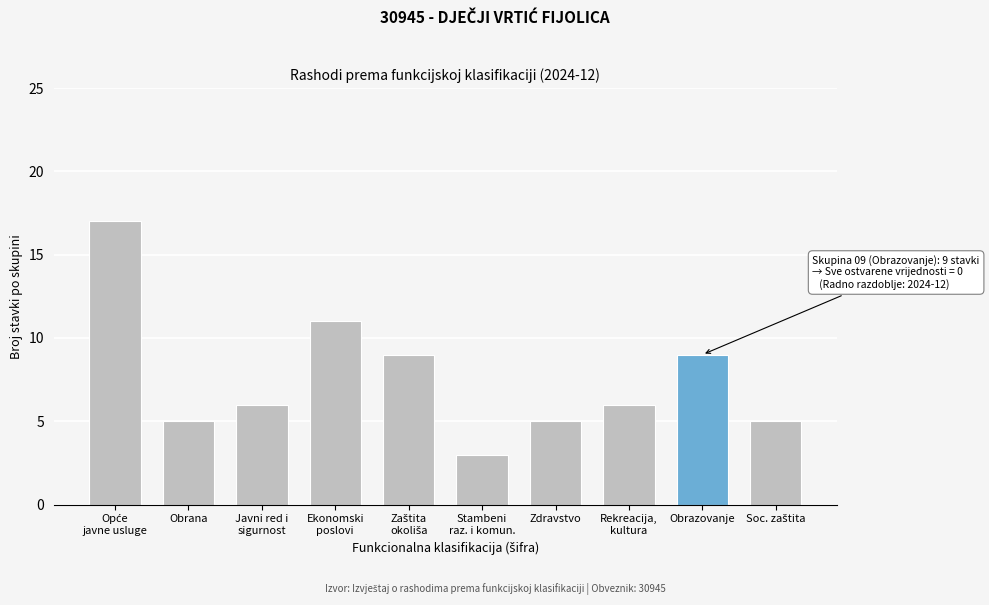

Reading left to right, extract all data points from this chart.

17	5	6	11	9	3	5	6	9	5